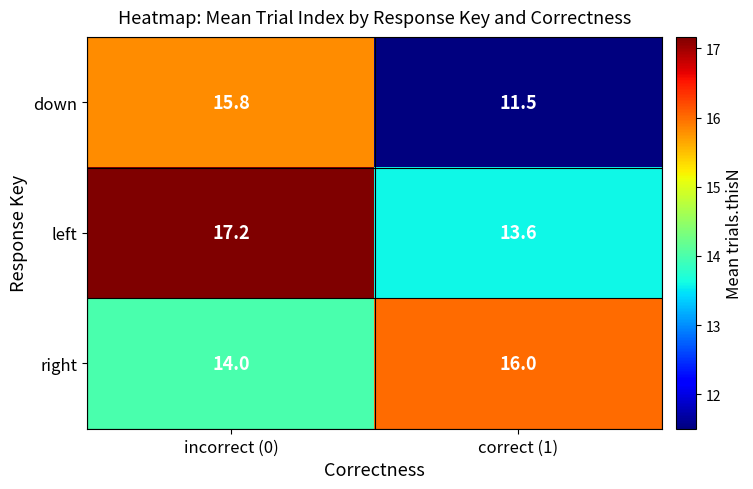

Rank the series by their maximum value, from lowest to highest.

down, right, left